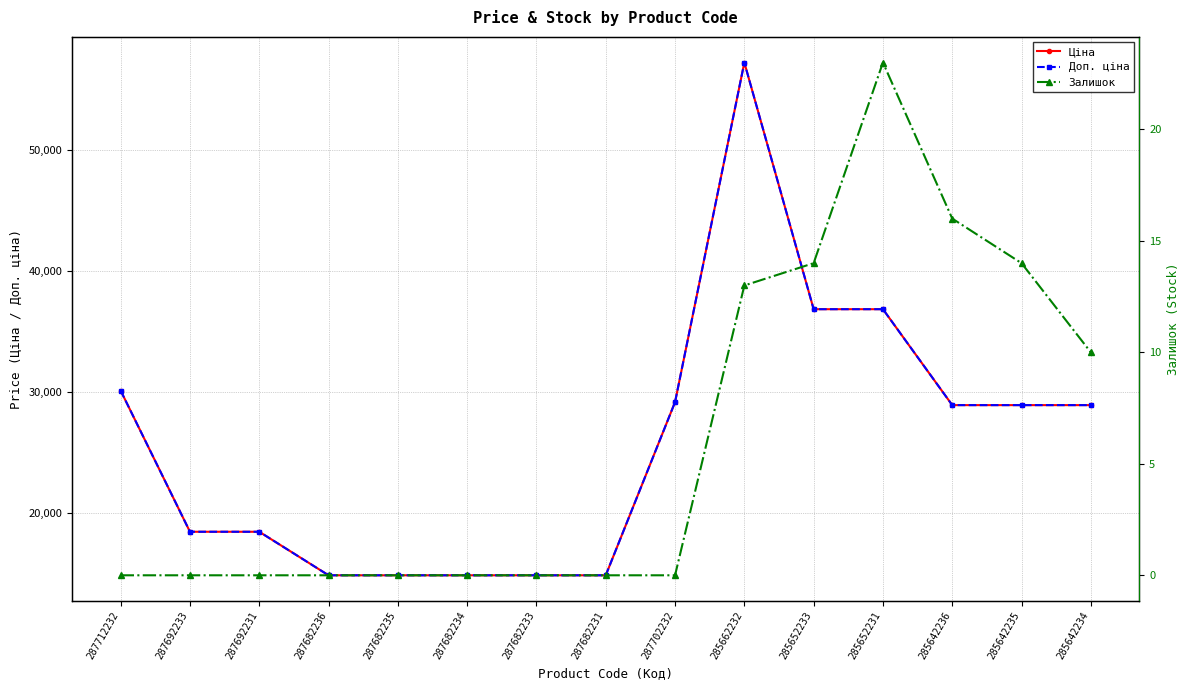

At which label is Ціна closest to 36037?

285652233